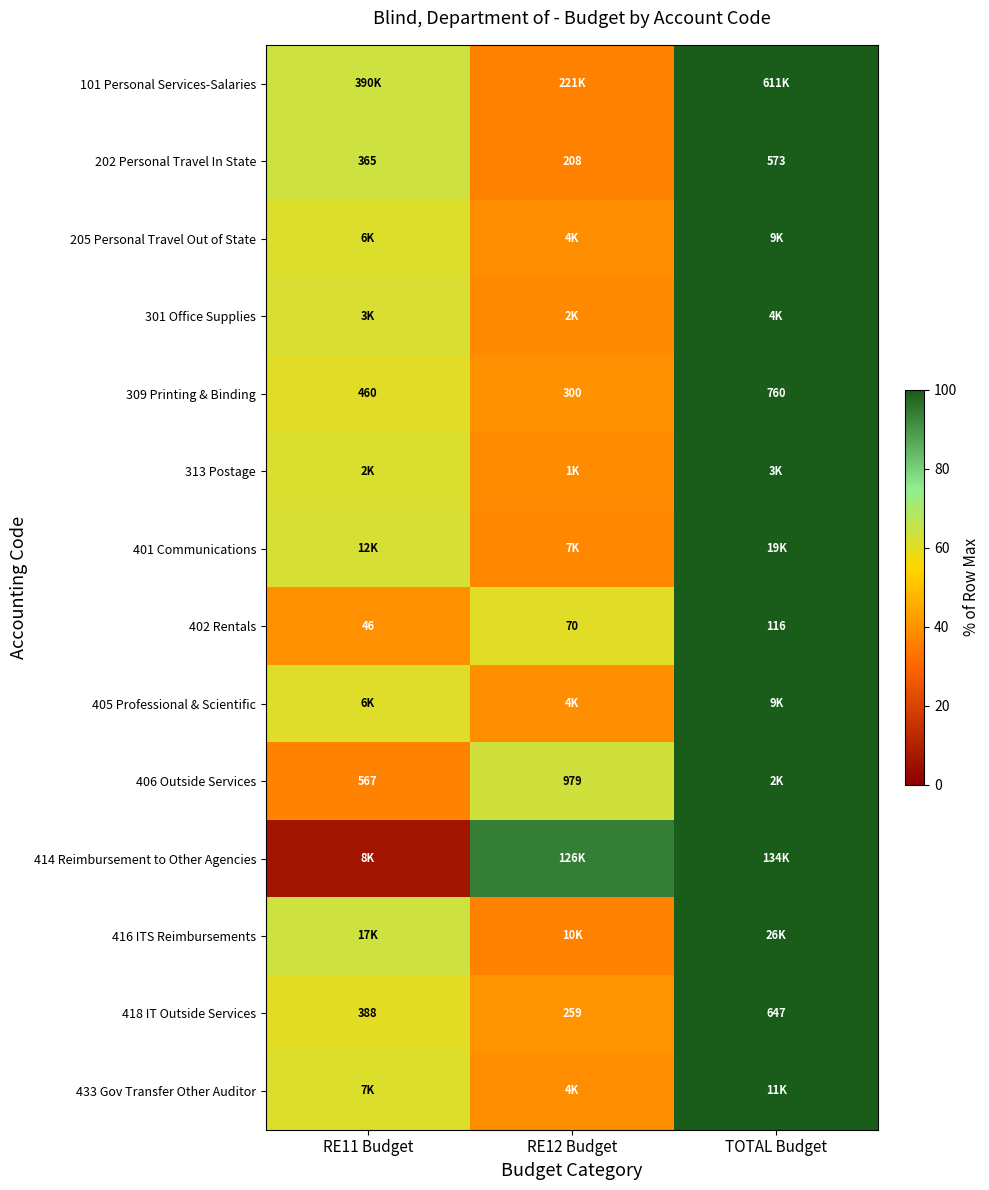

Rank the series at RE12 Budget from highest to lowest value.

414 Reimbursement to Other Agencies, 406 Outside Services, 402 Rentals, 418 IT Outside Services, 309 Printing & Binding, 405 Professional & Scientific, 433 Gov Transfer Other Auditor, 205 Personal Travel Out of State, 313 Postage, 301 Office Supplies, 401 Communications, 202 Personal Travel In State, 101 Personal Services-Salaries, 416 ITS Reimbursements